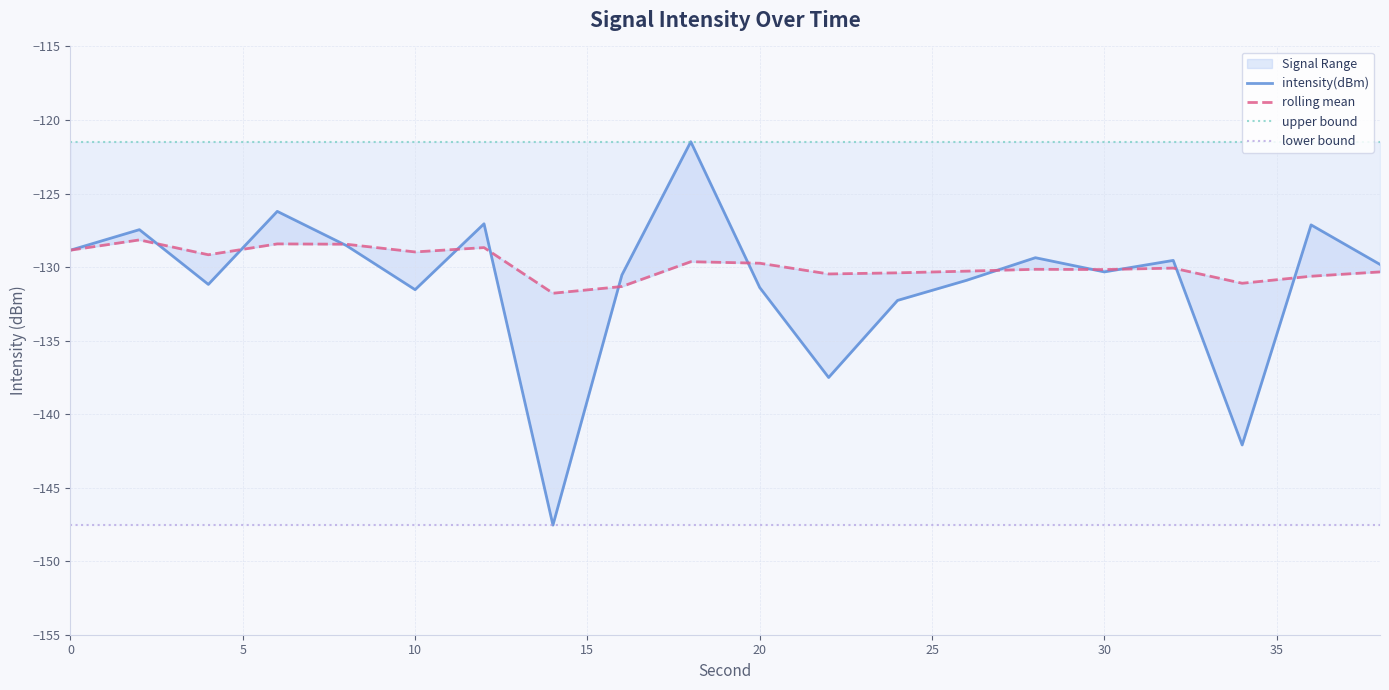

True or false: intensity(dBm) and upper bound intersect in this chart.

False